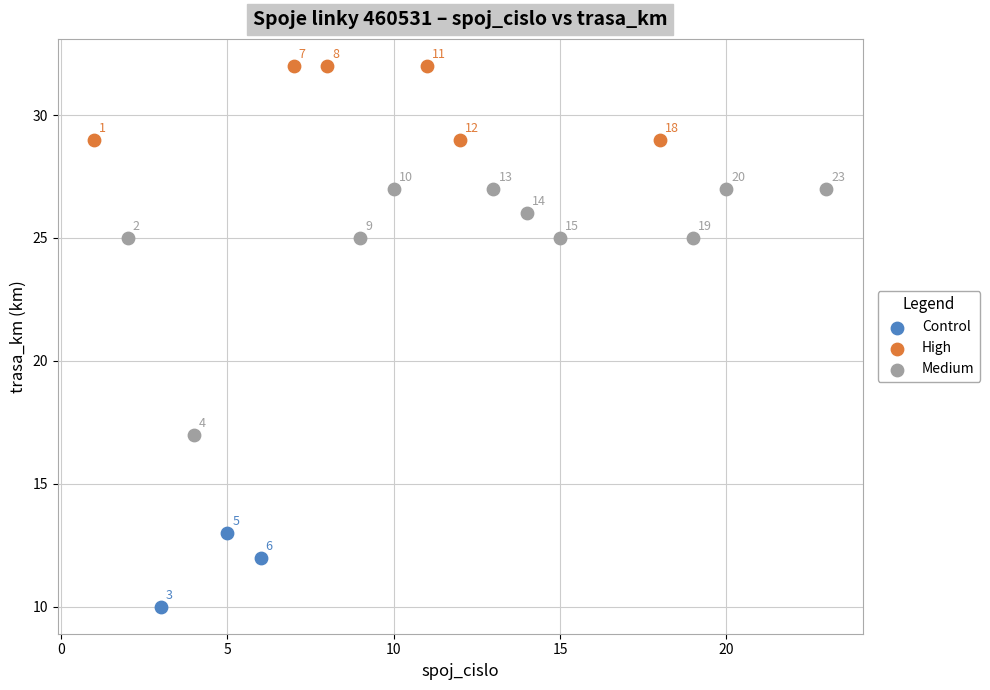

Which series reaches the minimum Y coordinate?

Control